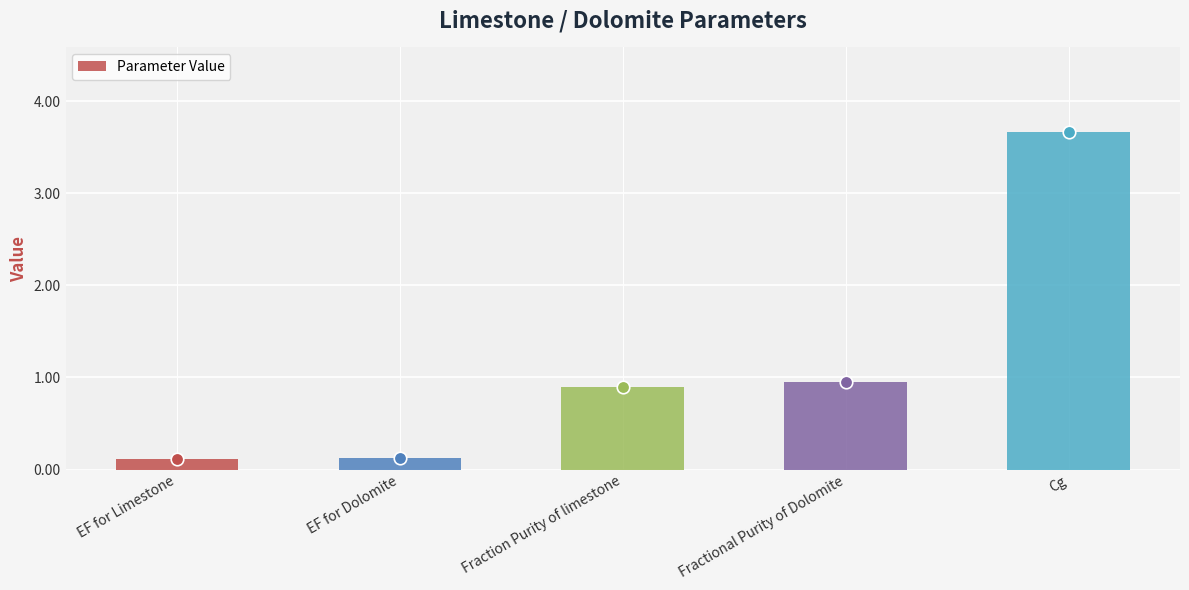

What is the value of the 2nd bar from the left?

0.1